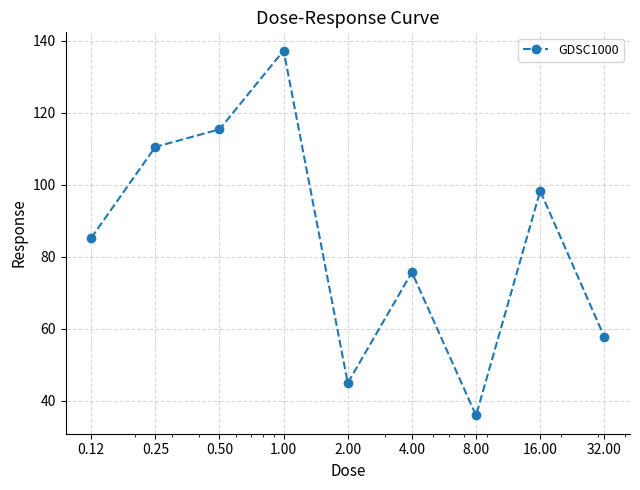

What is the value of the 7th point from the left?

35.9